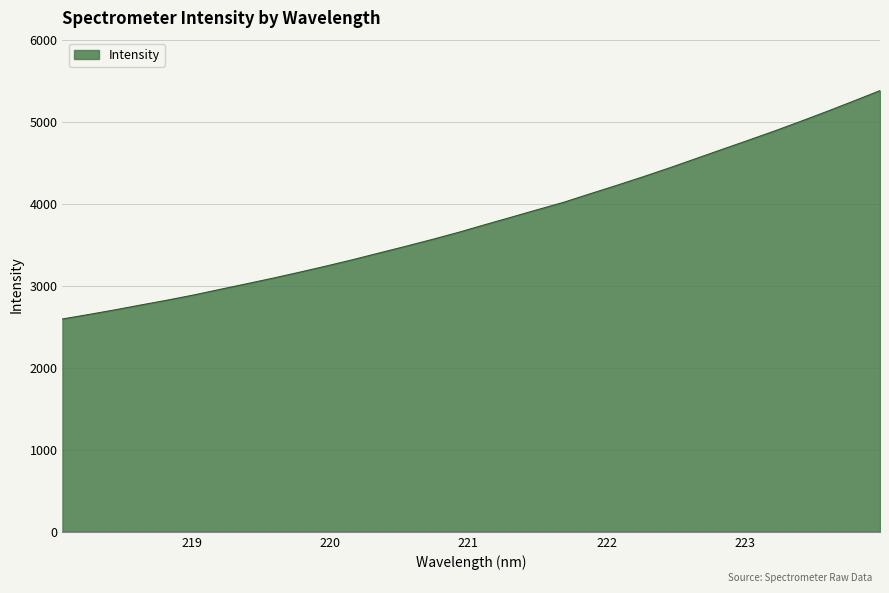

What is the difference between the maximum and minimum values?

2788.8